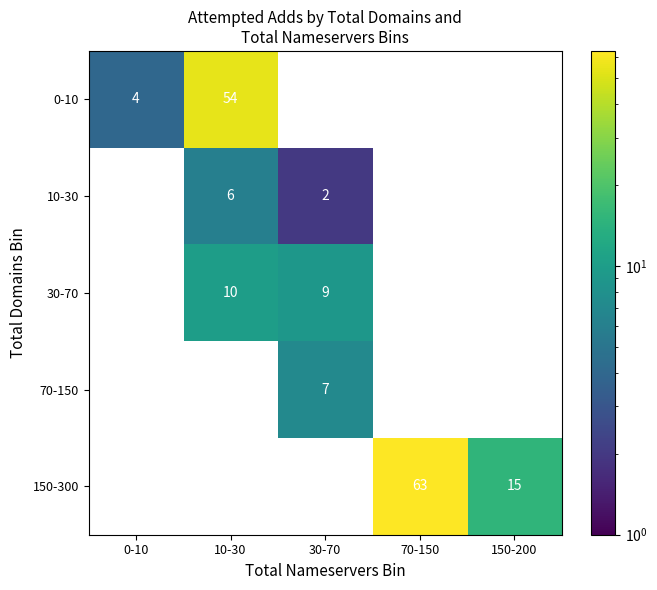

True or false: 30-70 has a value of 9 at 30-70.

True